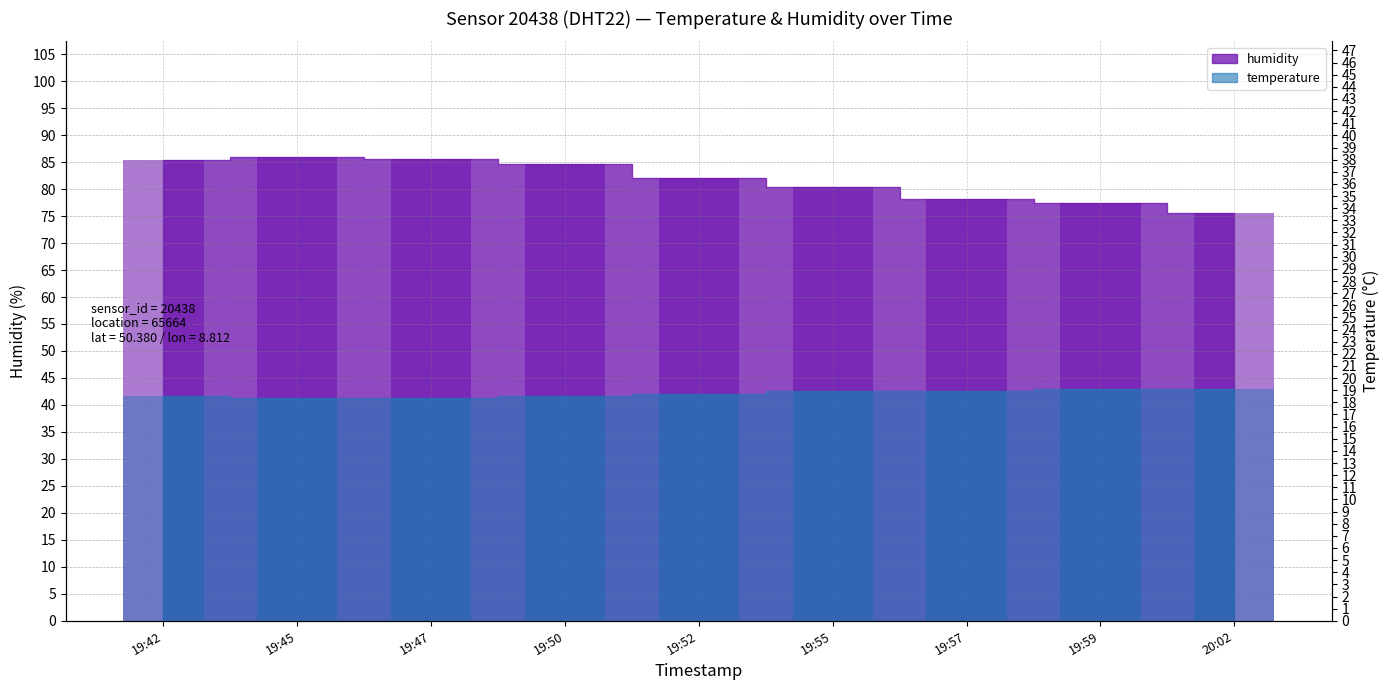

What is the minimum value for humidity?

75.5